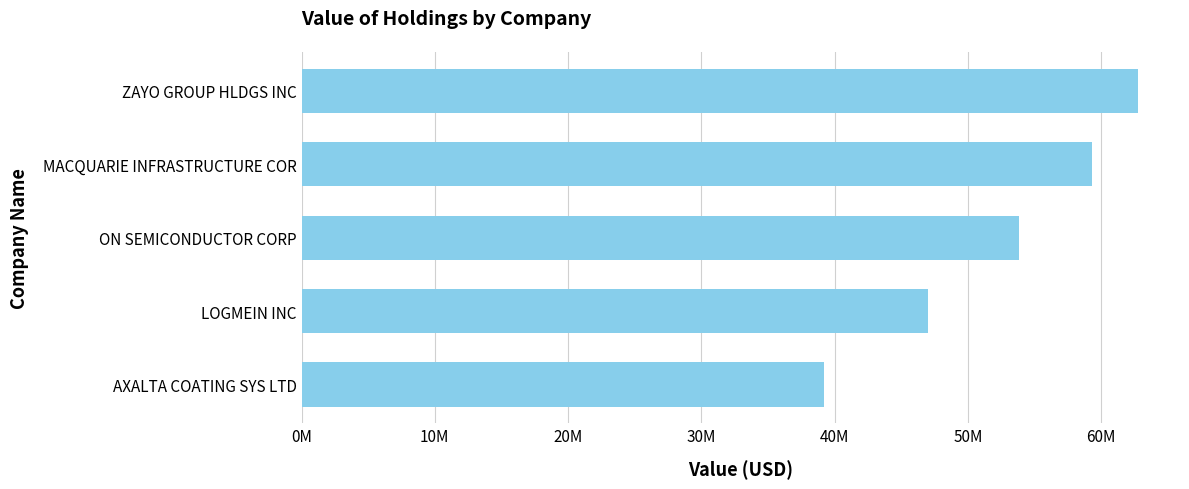

At which label is the value closest to 50978000?

ON SEMICONDUCTOR CORP